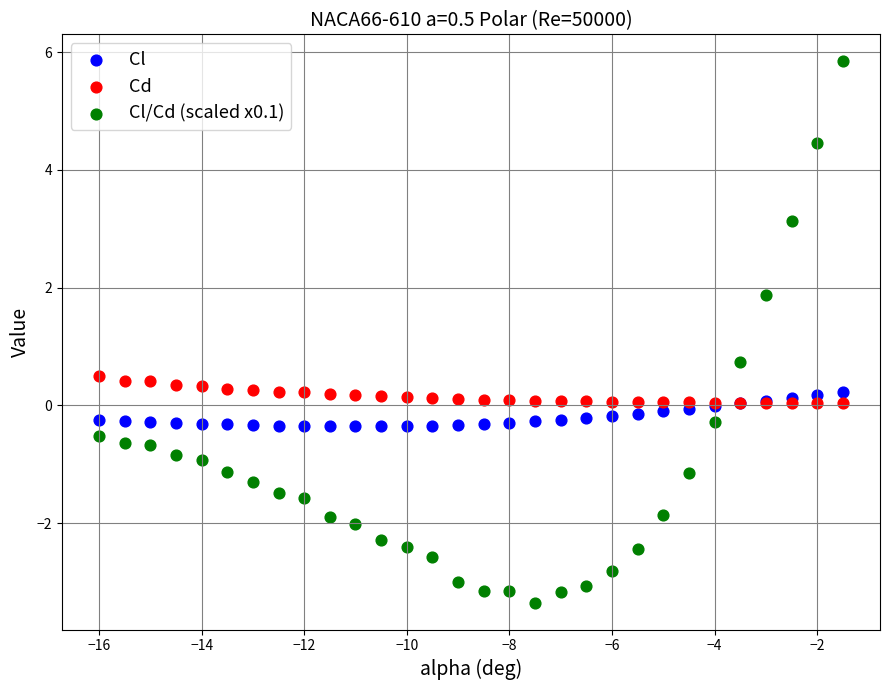

What are all the series names shown in the legend?

Cl, Cd, Cl/Cd (scaled x0.1)